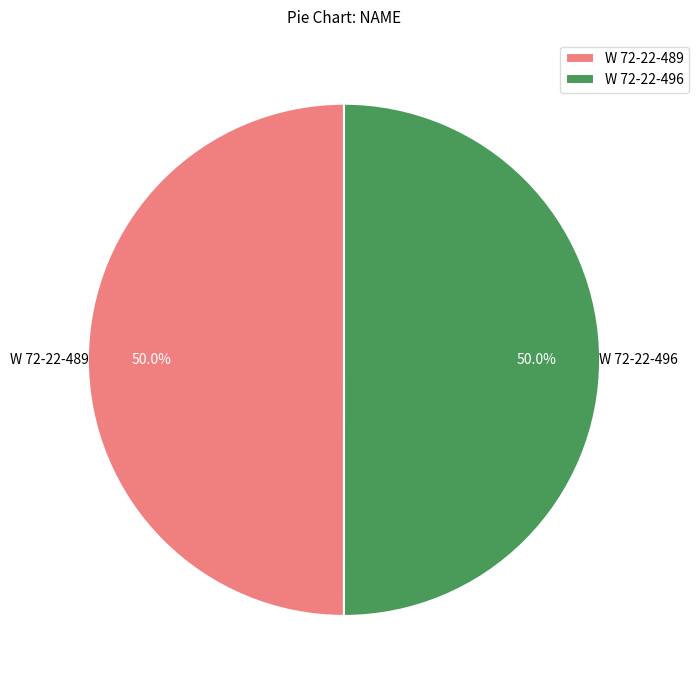

What is the total percentage of W 72-22-496 and W 72-22-489?

100.0%